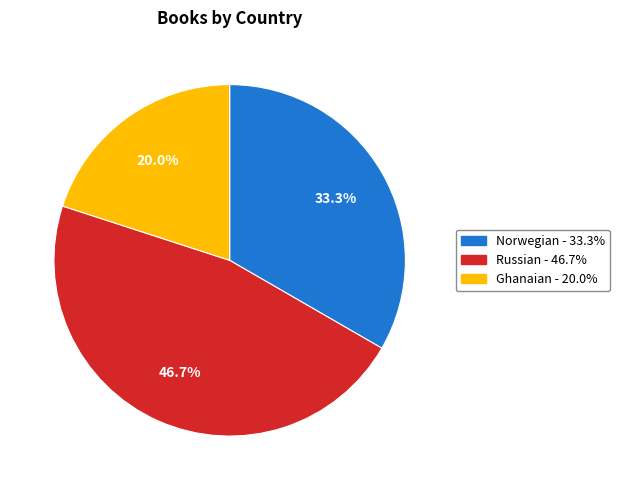

Which has a higher value, Ghanaian or Russian?

Russian